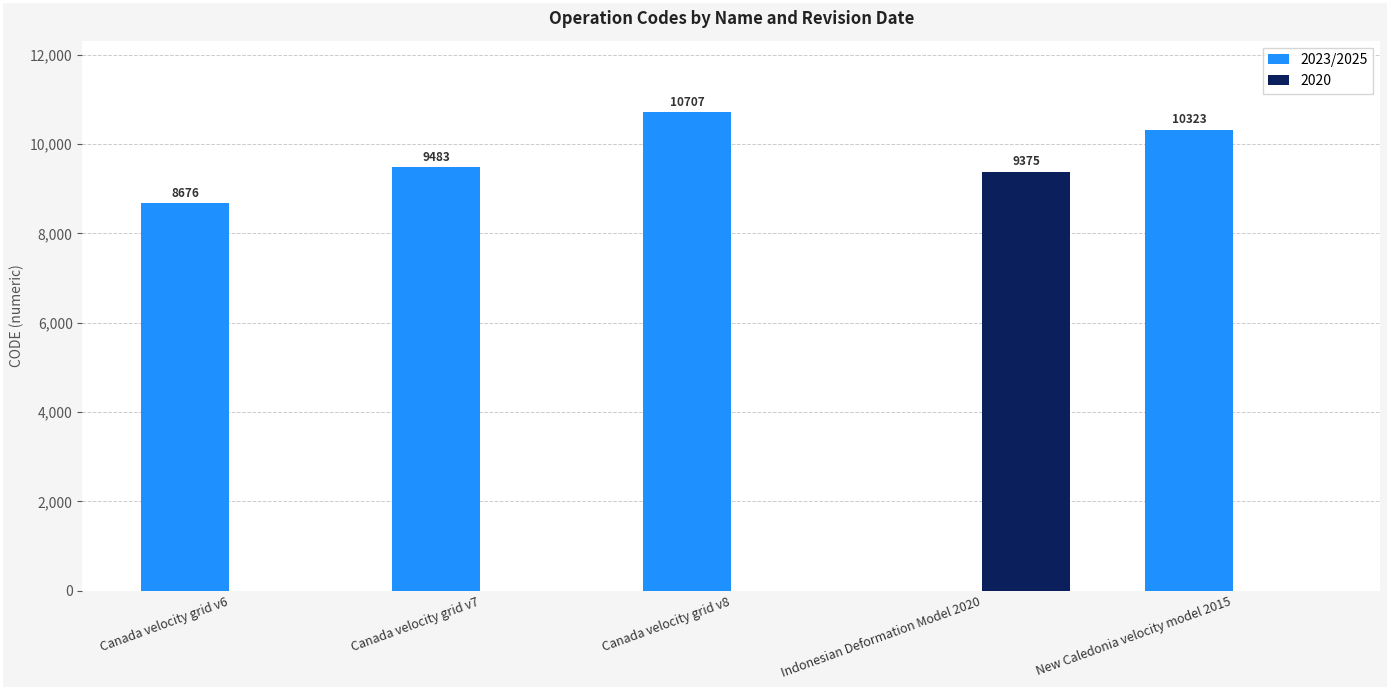

What is the sum of the 2023/2025 values at Canada velocity grid v6 and Indonesian Deformation Model 2020?

8676